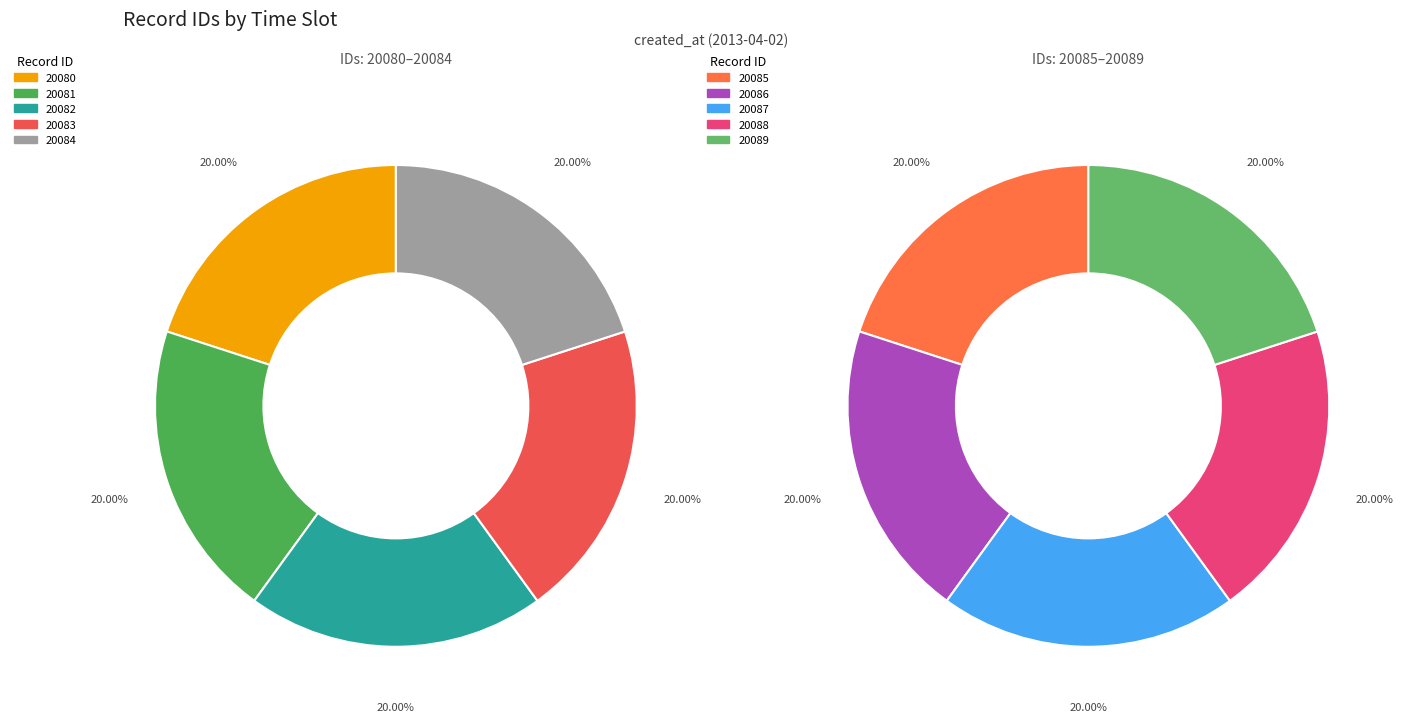

To the nearest percent, what is the combined percentage of 20086 and 20080?

20%